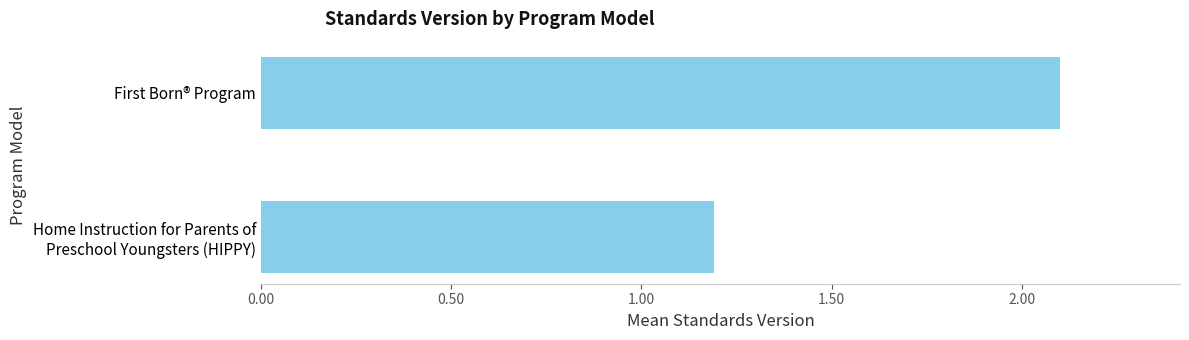

What is the difference between the maximum and minimum values?

0.9